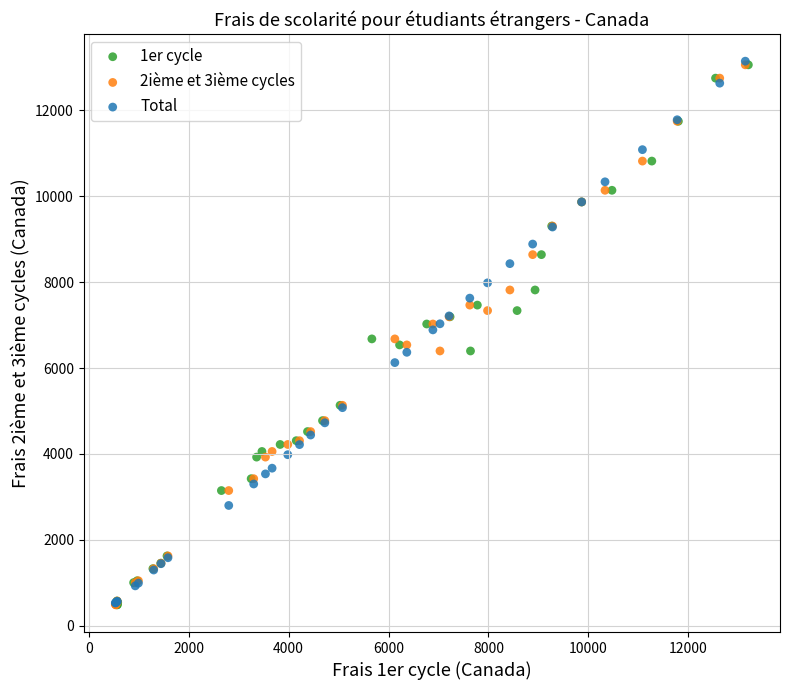

What are all the series names shown in the legend?

1er cycle, 2ième et 3ième cycles, Total